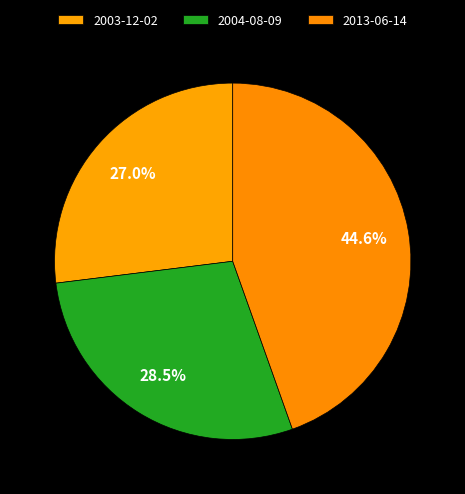

To the nearest percent, what percentage of the pie is 2004-08-09?

28%